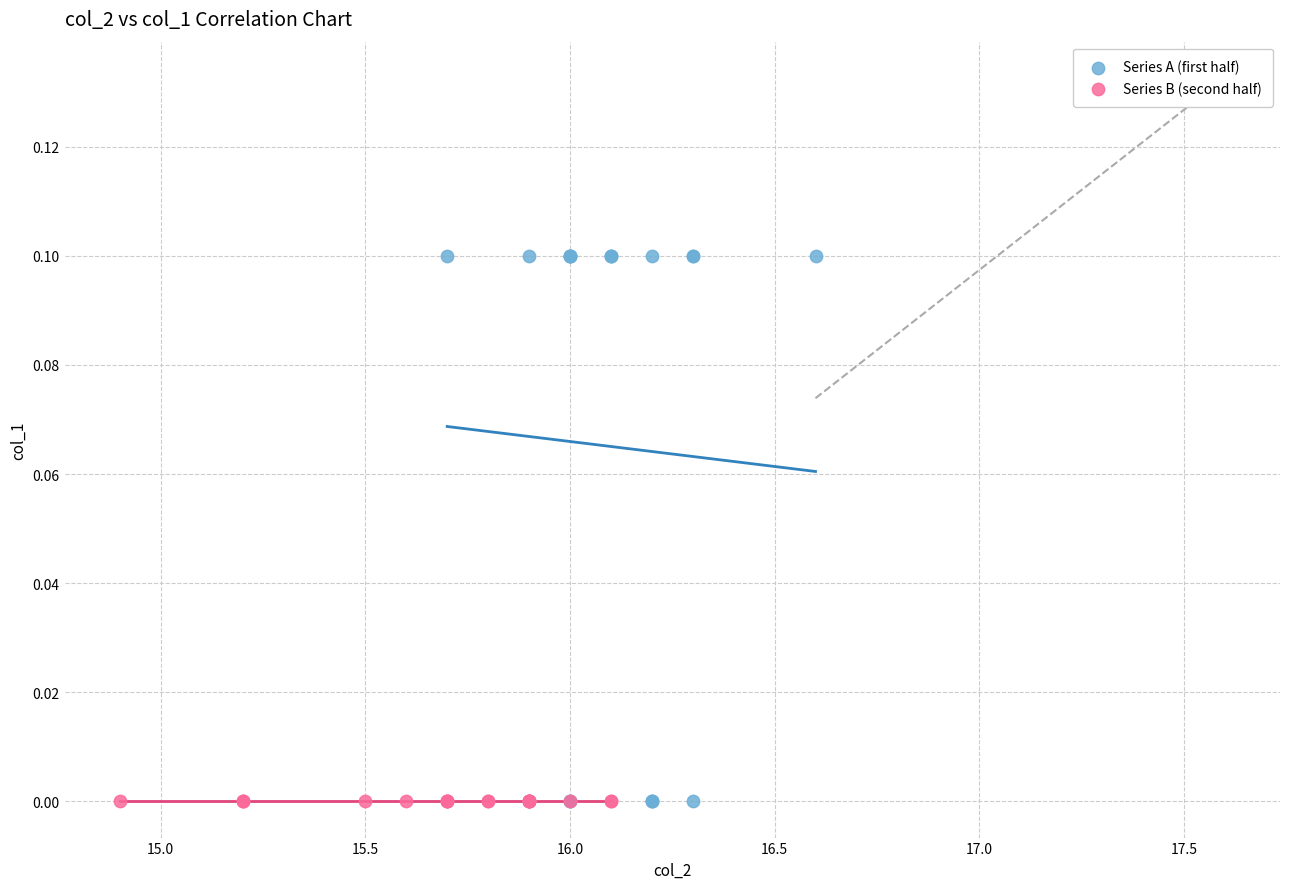

Which series reaches the maximum Y coordinate?

Series A (first half)